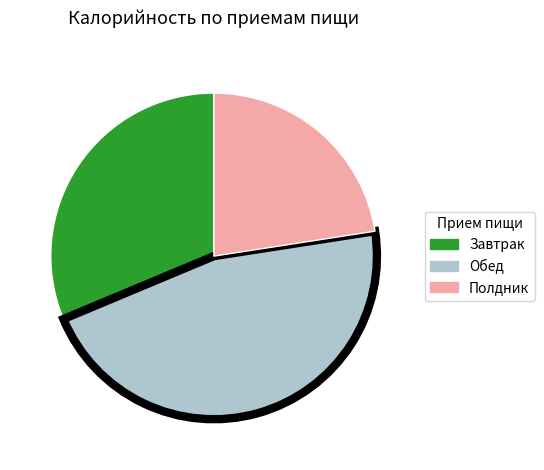

True or false: Обед accounts for 59% of the total.

False